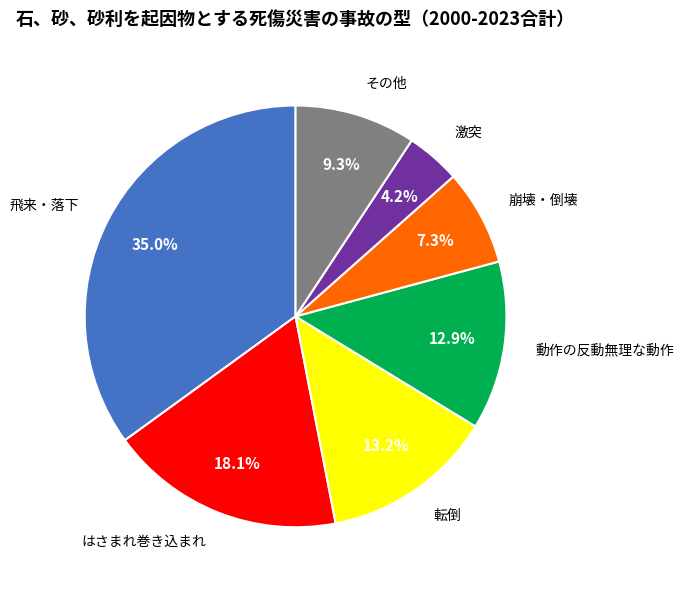

Is there a majority slice in this chart?

No